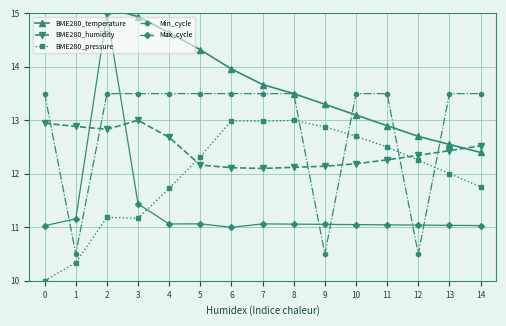

Where do BME280_pressure and Max_cycle first cross each other?

3 and 4